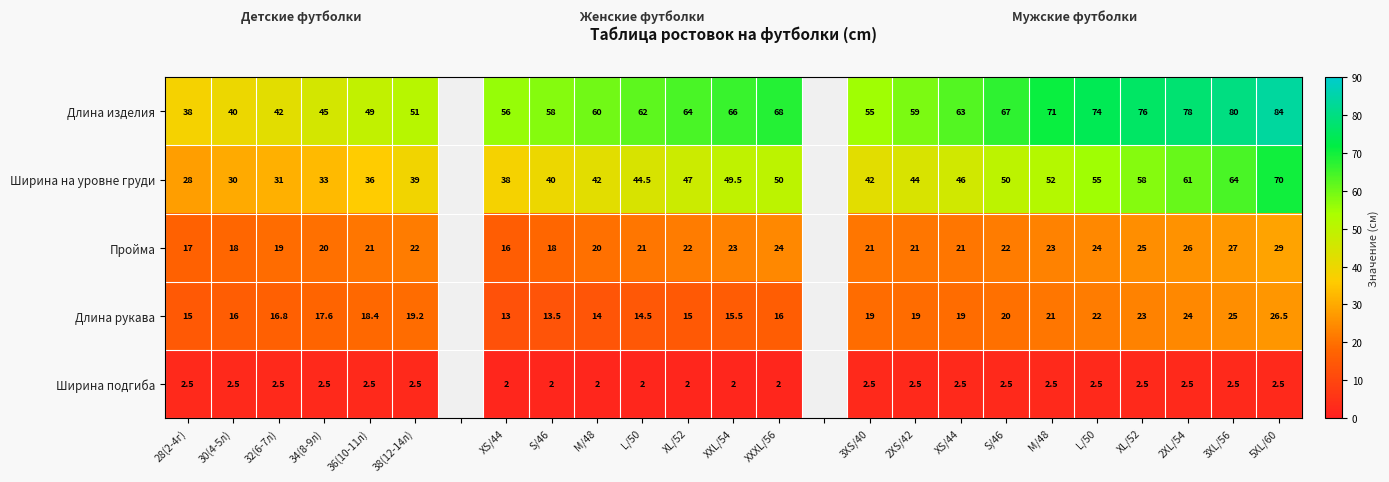

What is the total value across all series at XXXL/56?

160.0